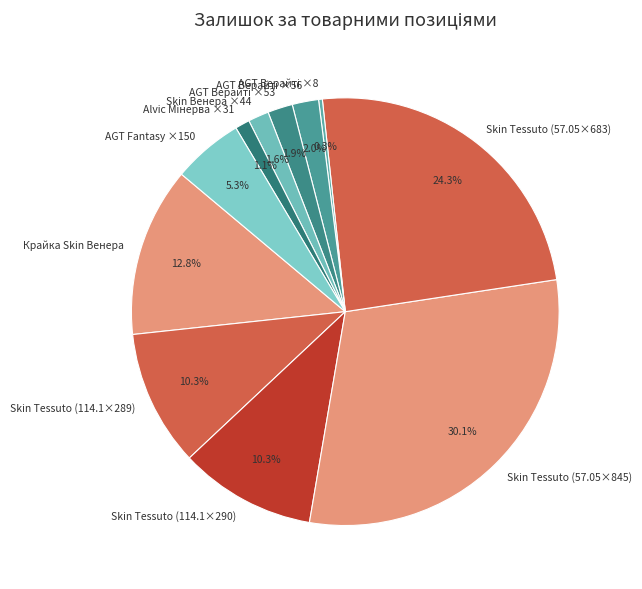

Does any single category account for the majority?

No